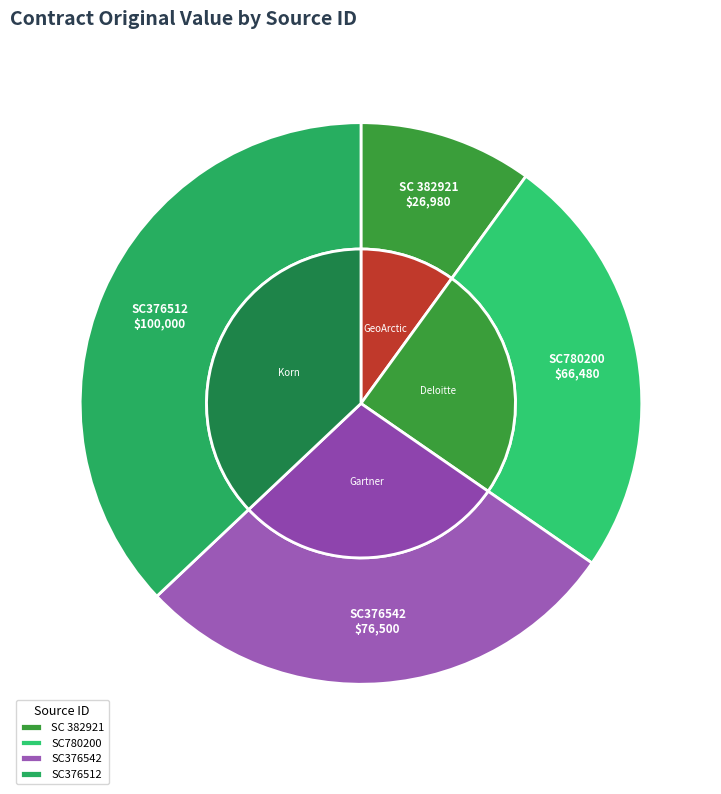

To the nearest percent, what percentage of the pie is SC780200?

25%